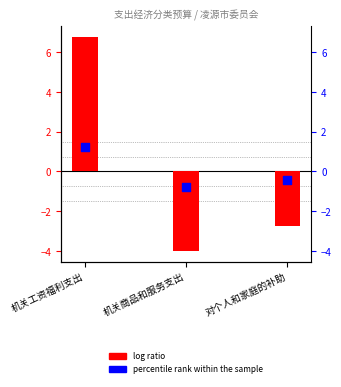

Which series reaches the minimum Y coordinate?

log ratio